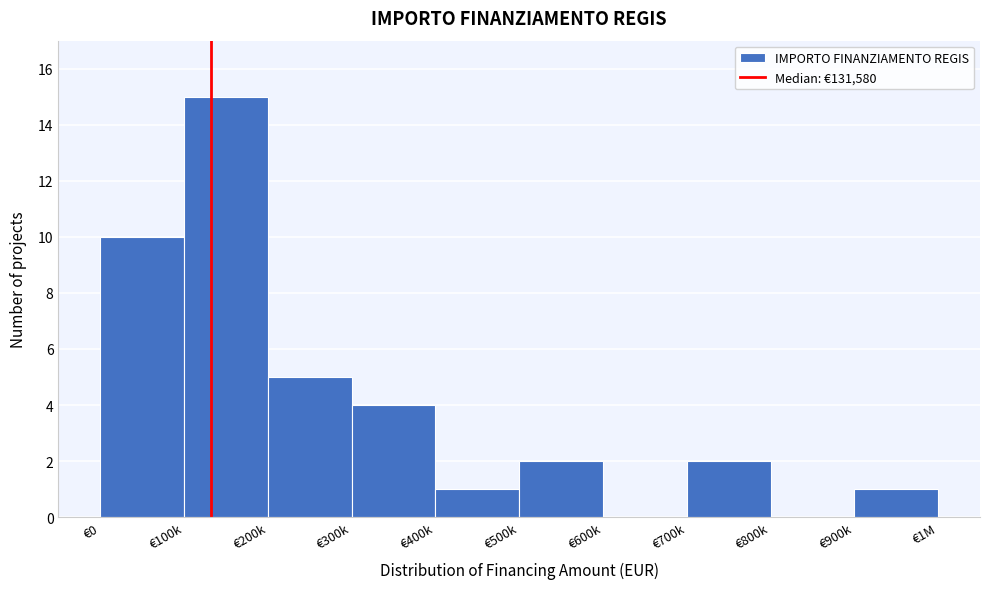

Reading left to right, what are all the values shown in this chart?

€0=10	€100k=15	€200k=5	€300k=4	€400k=1	€500k=2	€600k=0	€700k=2	€800k=0	€900k=1